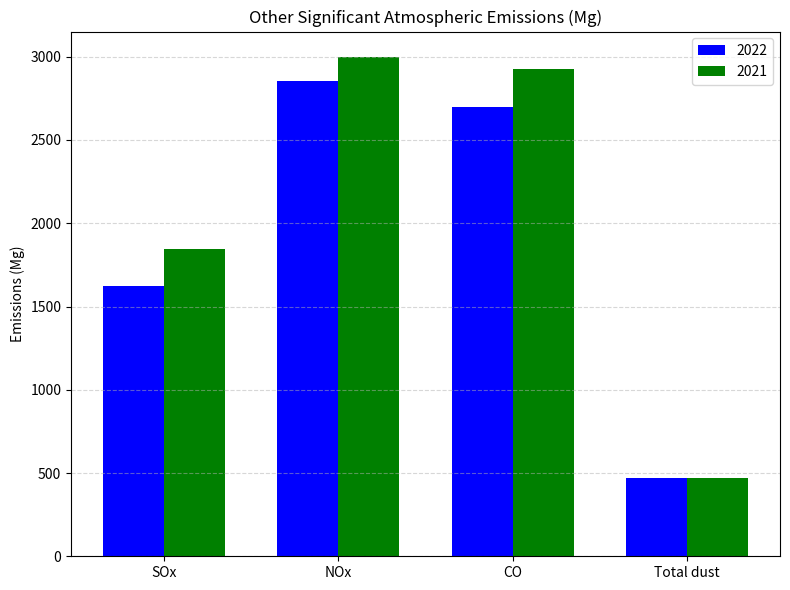

Reading left to right, extract all data points from this chart.

2022: SOx=1624.5	NOx=2852.2	CO=2696.6	Total dust=468.1
2021: SOx=1846.3	NOx=3001.2	CO=2926.7	Total dust=470.4